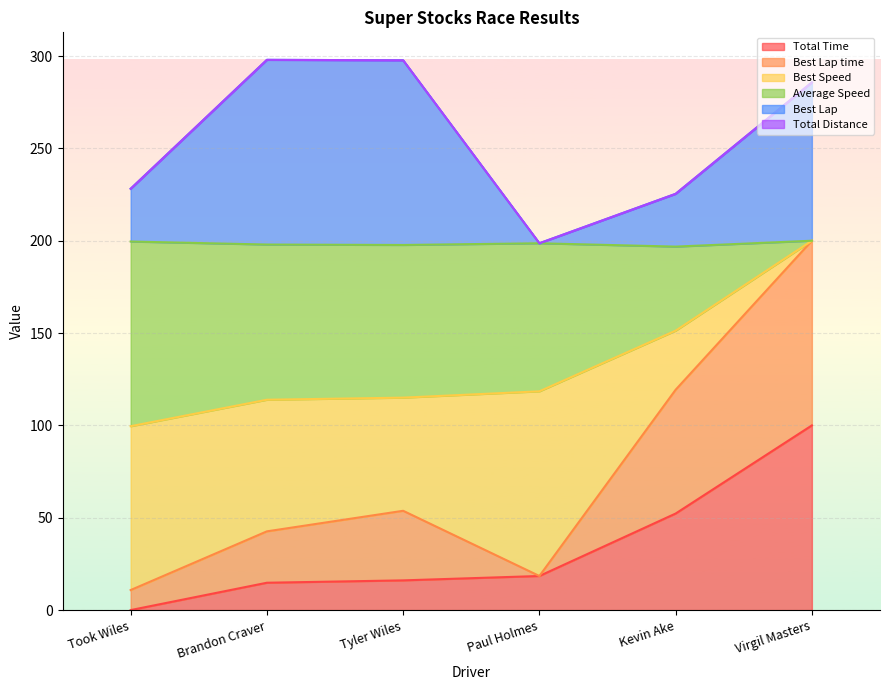

True or false: Best Lap time and Total Time intersect in this chart.

False